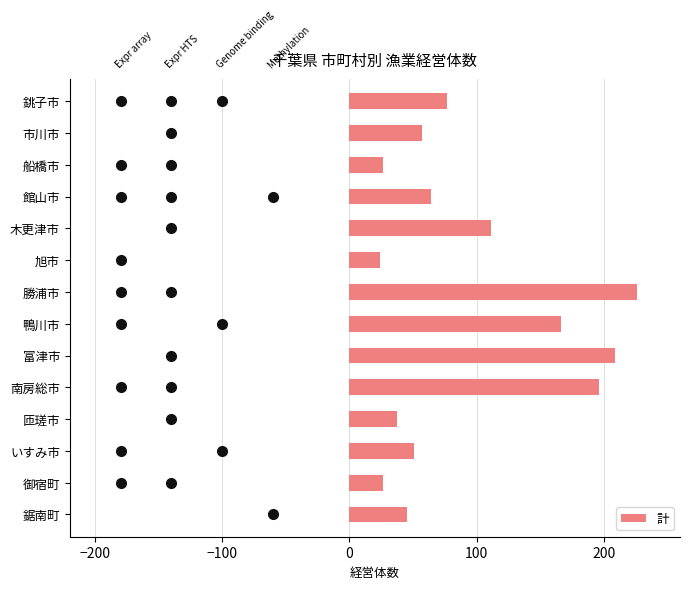

Reading bottom to top, extract all data points from this chart.

45	26	51	37	196	209	166	226	24	111	64	26	57	77